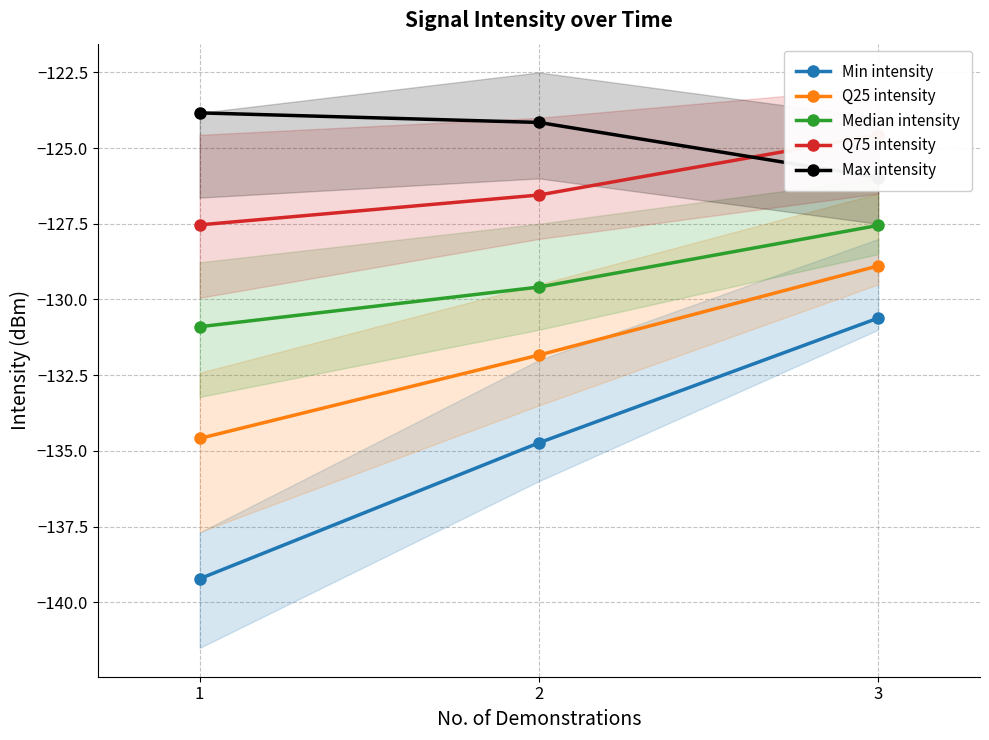

At which label does Median intensity first exceed -129?

3